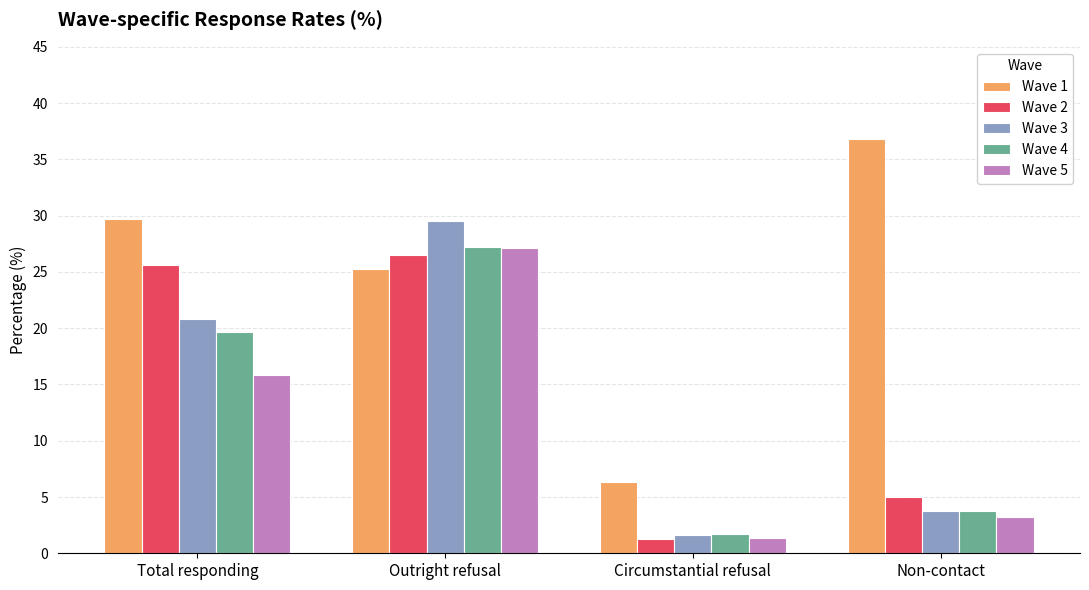

Does the chart contain stacked bars?

No